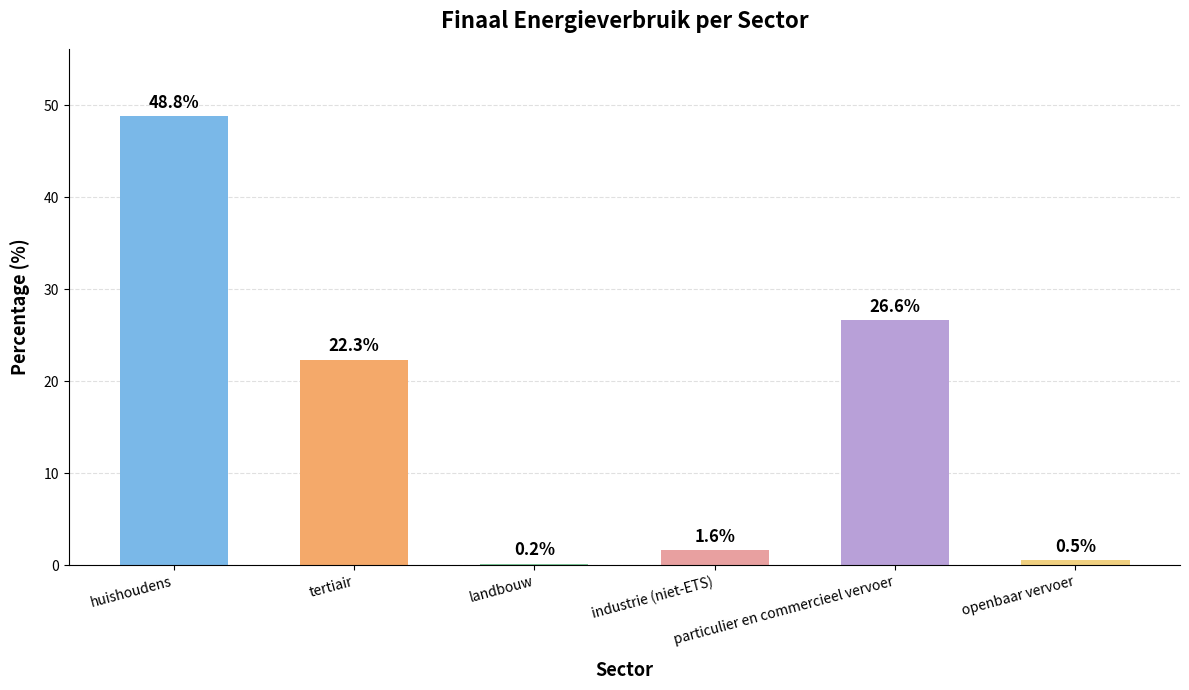

Where does the data first go above 22?

huishoudens